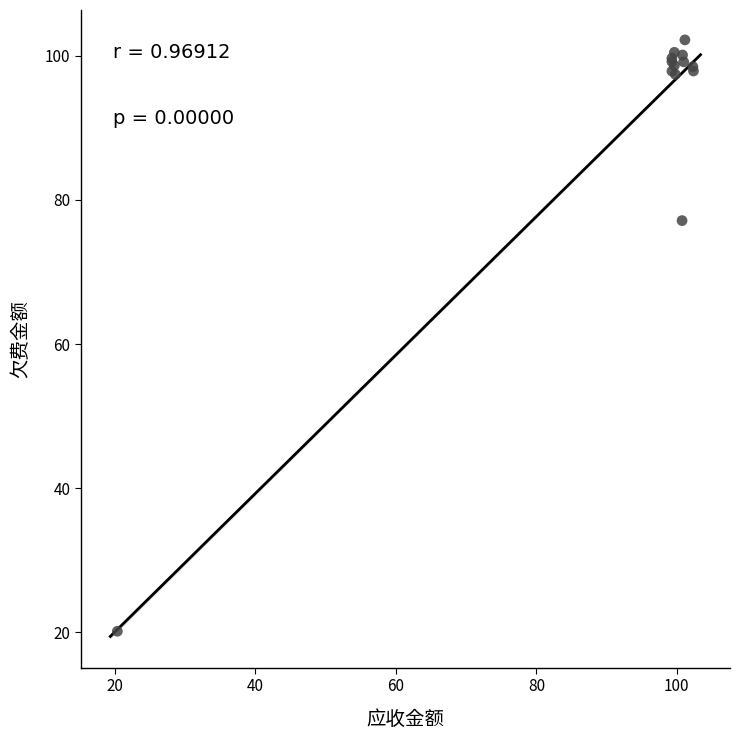

What Y value in the scatter plot is closest to 61?

77.1